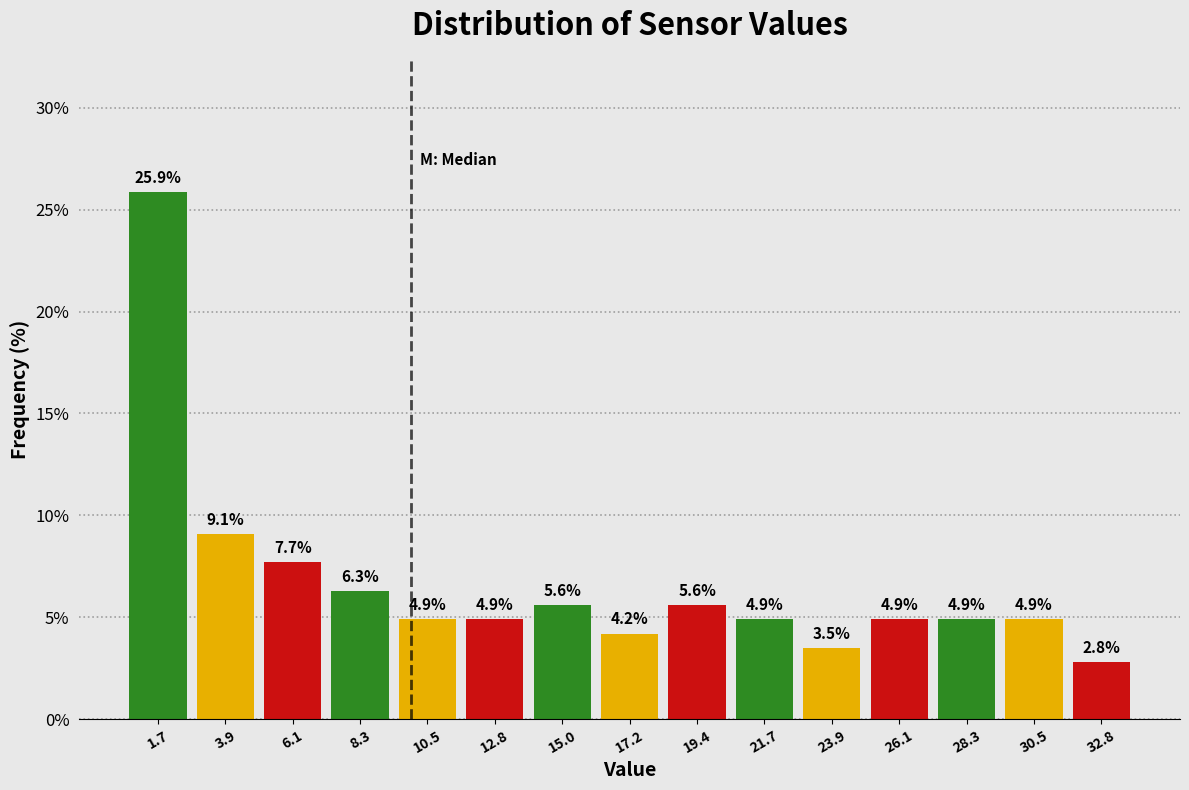

Over which range of the x-axis is the bar tallest?

0.5 to 3.0